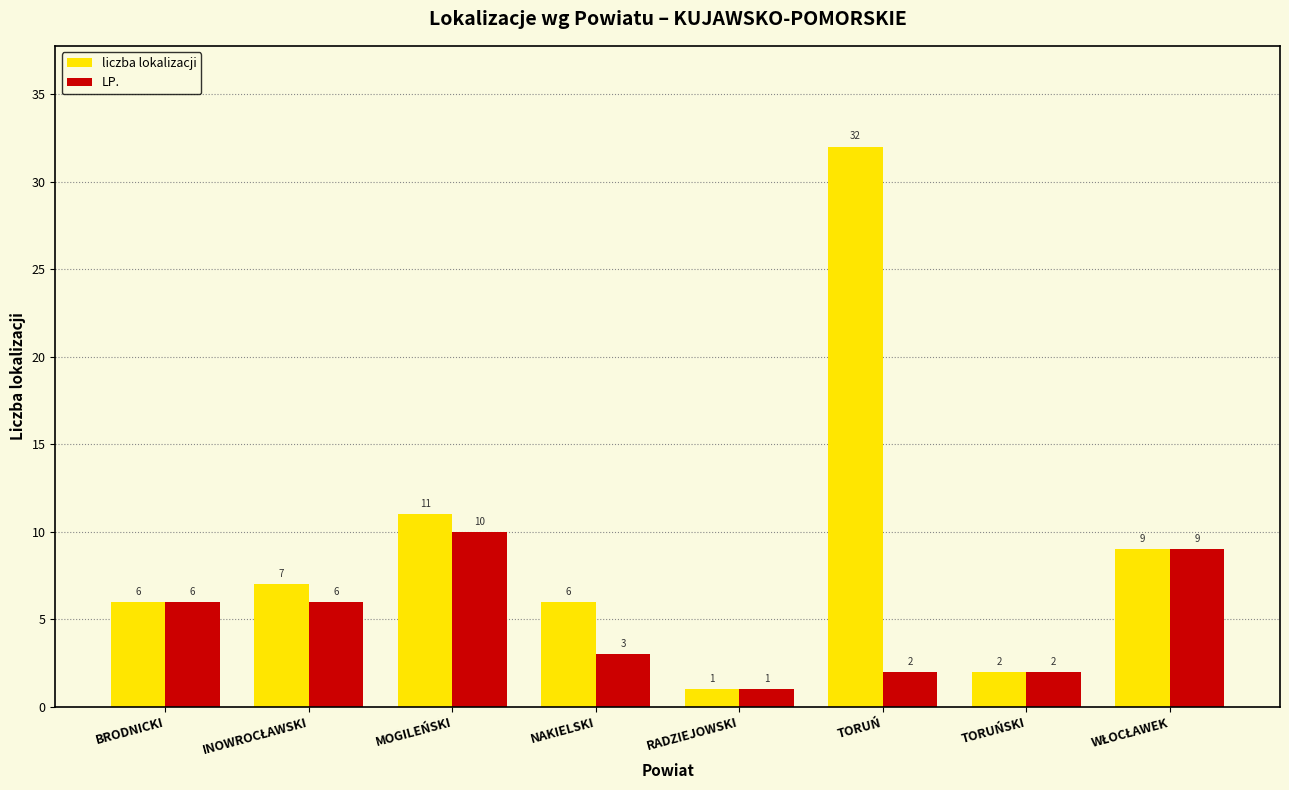

What is the total value across all series at MOGILEŃSKI?

21